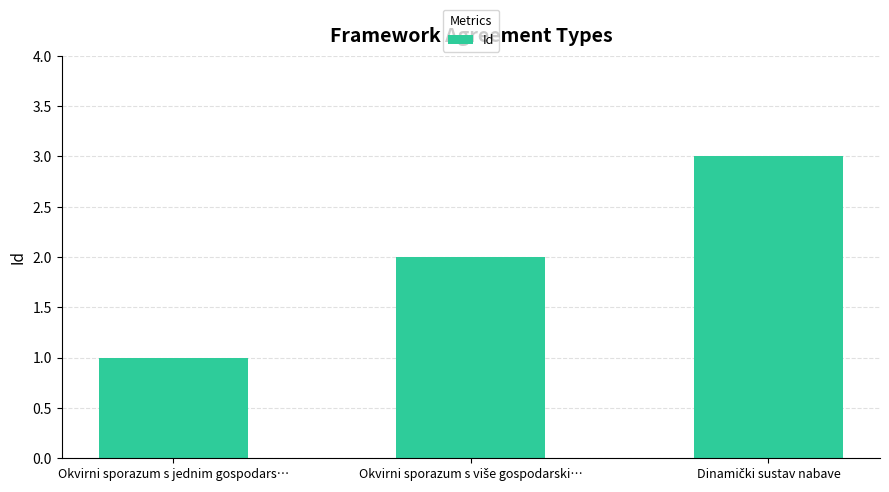

At which category does the chart reach its minimum across all series?

Okvirni sporazum s jednim gospodars…